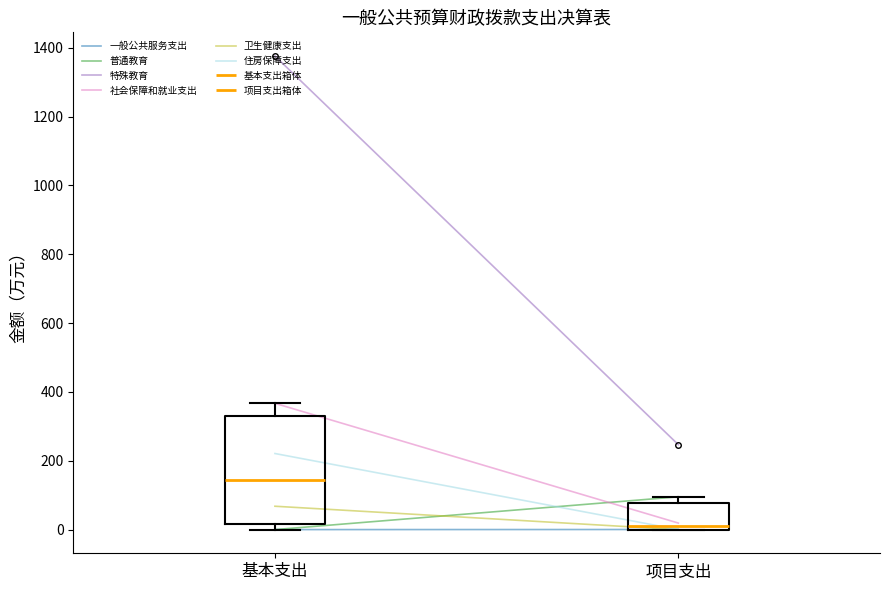

Which box is the tallest, from its lower edge to its upper edge?

基本支出